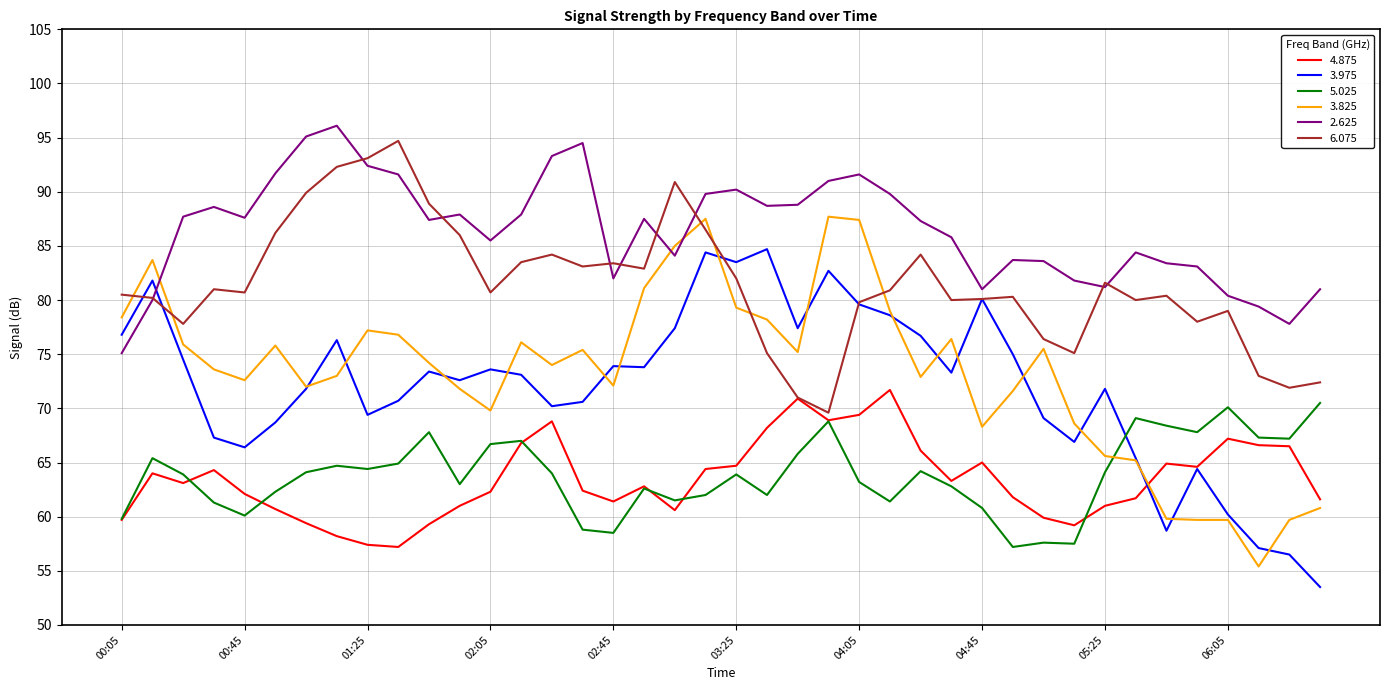

What is the maximum value for 6.075?

94.7